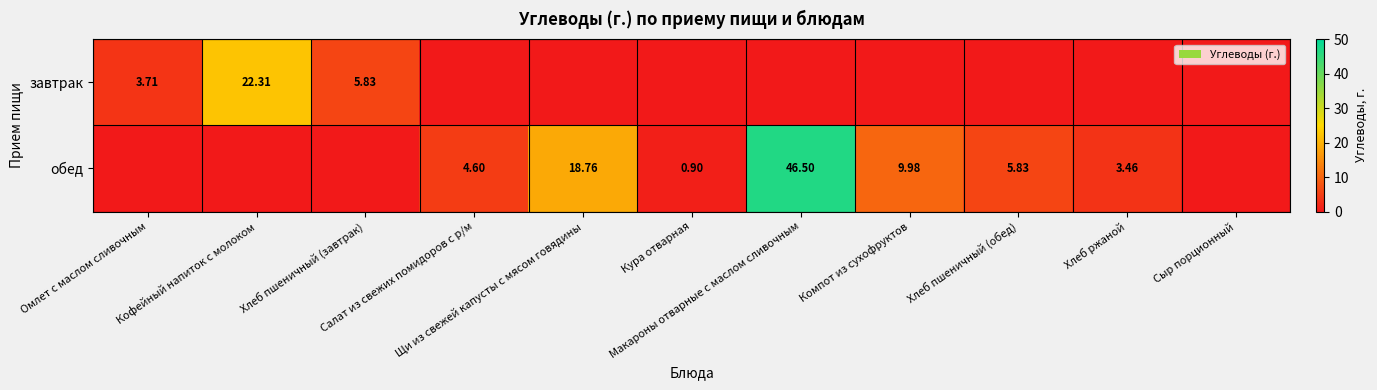

What is the maximum value shown in the chart?

46.5